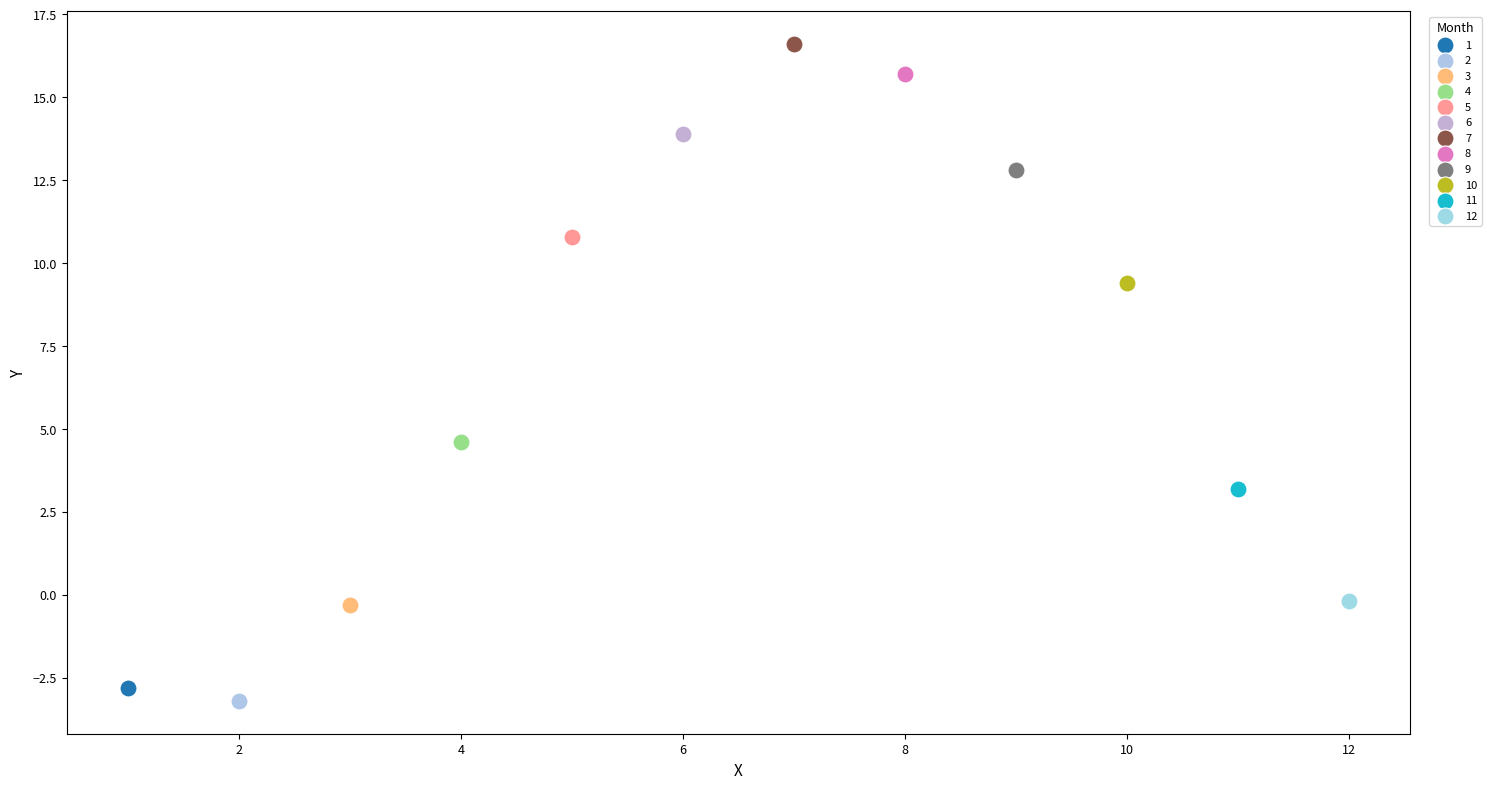

What are all the series names shown in the legend?

1, 2, 3, 4, 5, 6, 7, 8, 9, 10, 11, 12